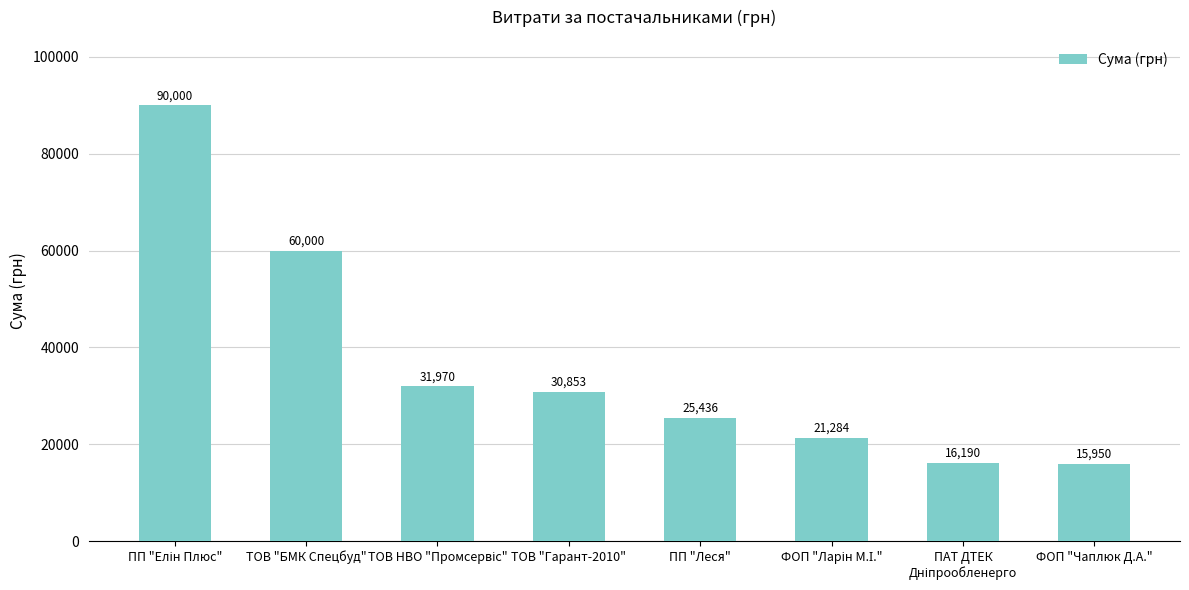

What is the difference between the maximum and minimum values?

74050.0